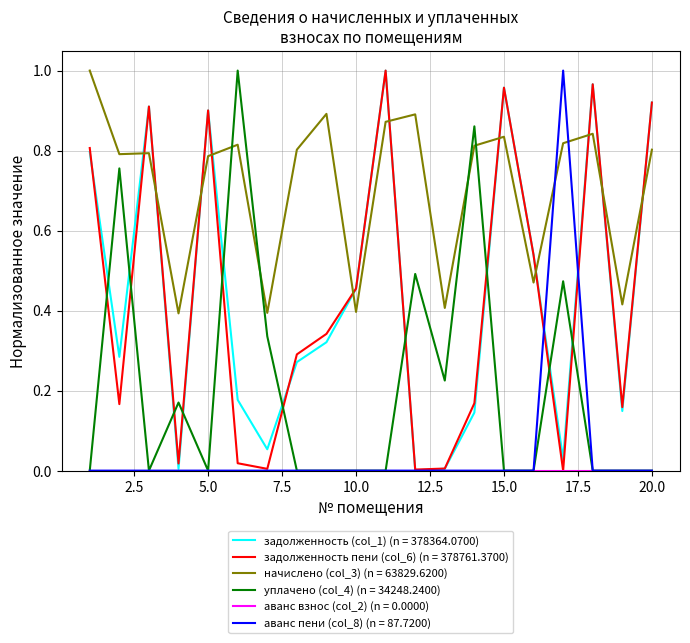

Which series has the largest total across all categories?

начислено (col_3) (n = 63829.6200)